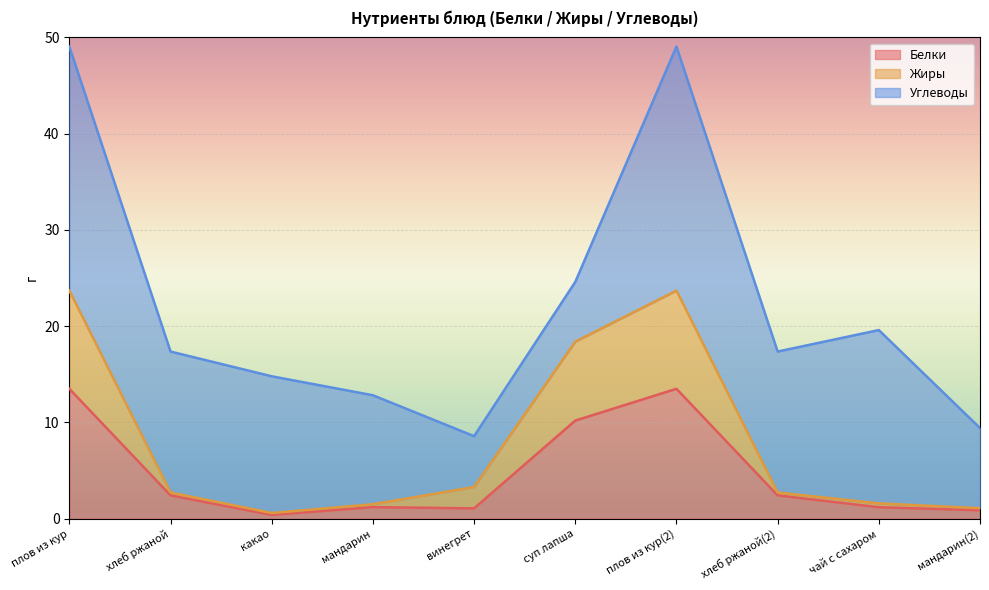

True or false: Жиры and Белки intersect in this chart.

False